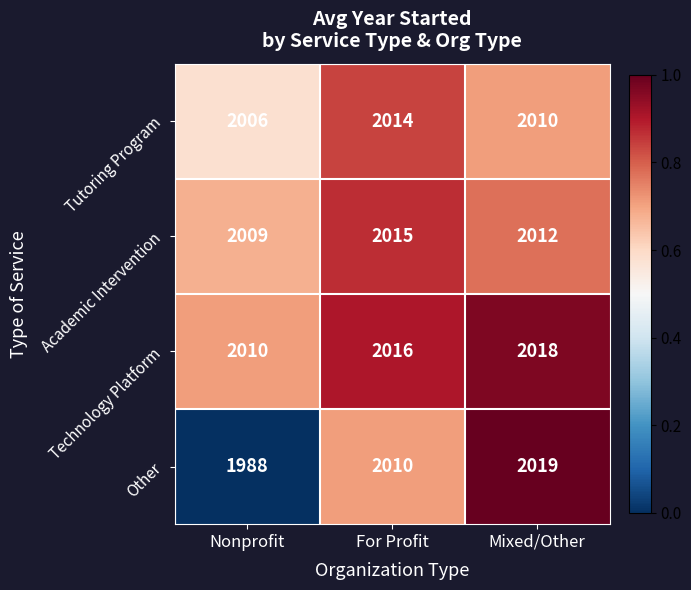

True or false: Other has a value of 1309 at Mixed/Other.

False